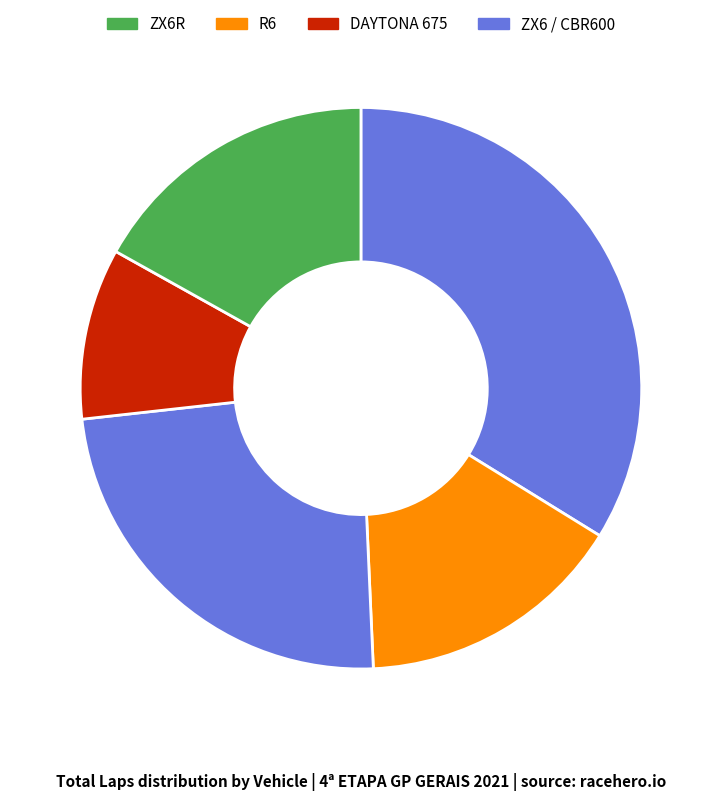

How many segments does this pie chart have?

5